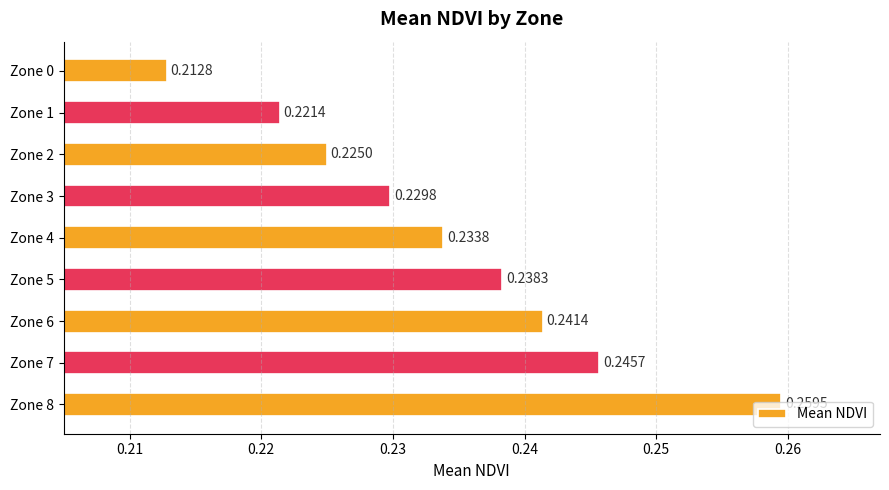

How many values are between 0 and 1?

9